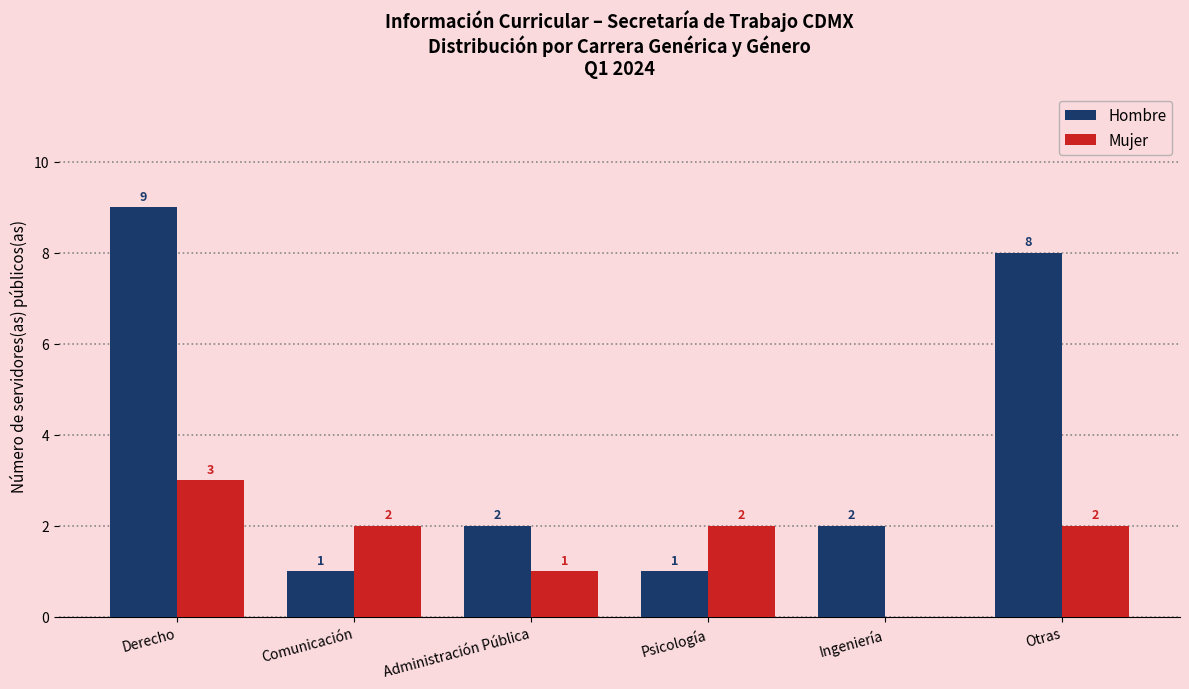

What is the sum of the Hombre values at Administración Pública and Otras?

10